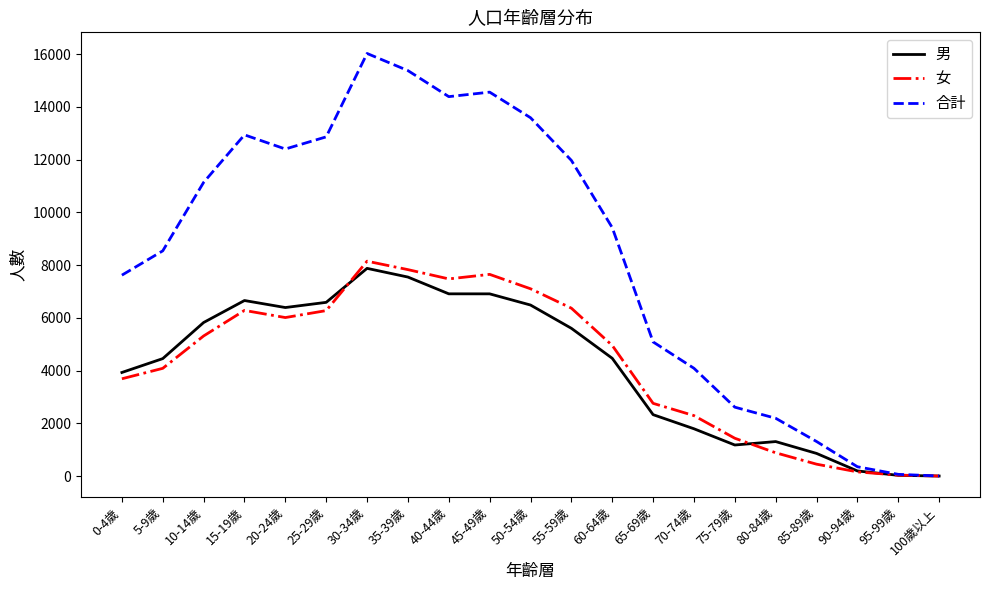

True or false: 女 and 男 intersect in this chart.

True